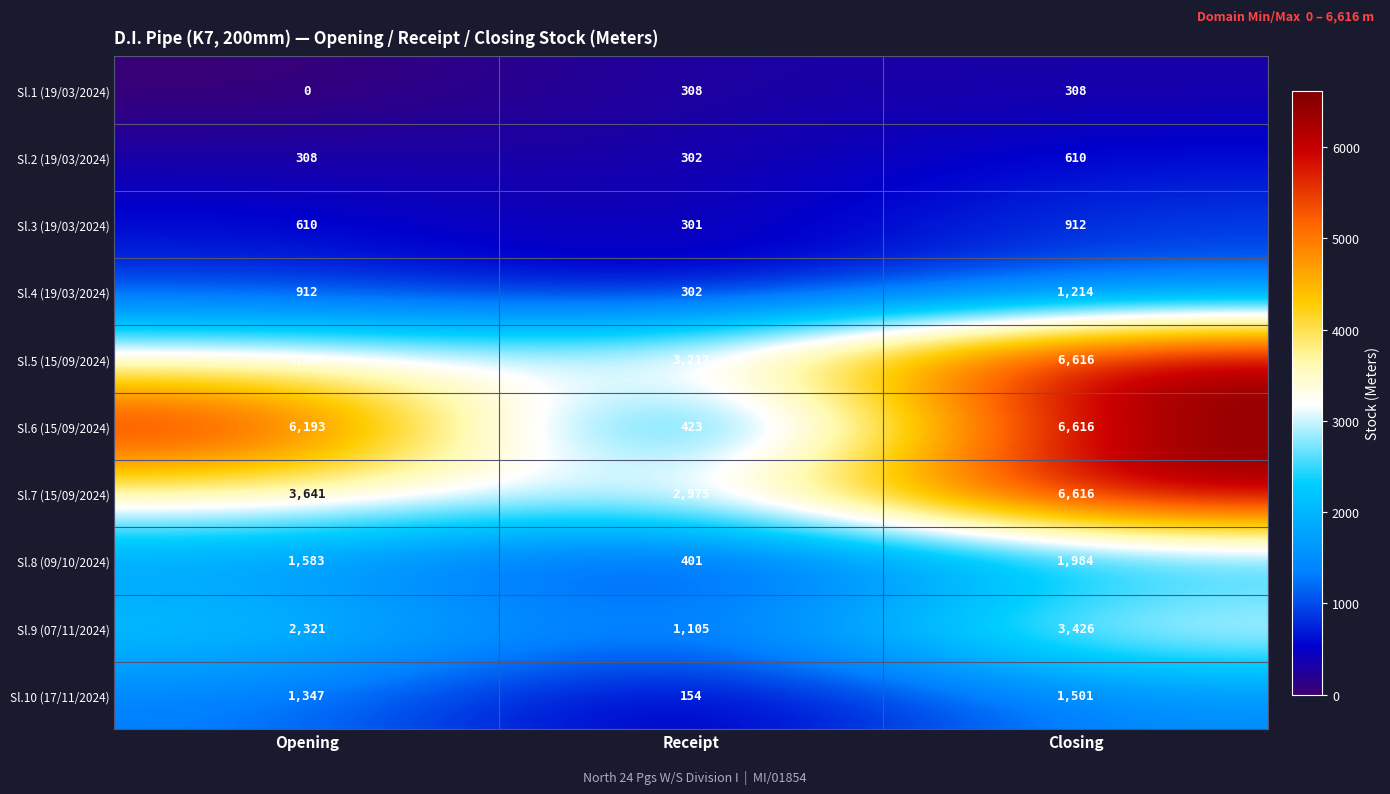

What is the difference between the maximum and minimum values in the Sl.1 (19/03/2024) series?

308